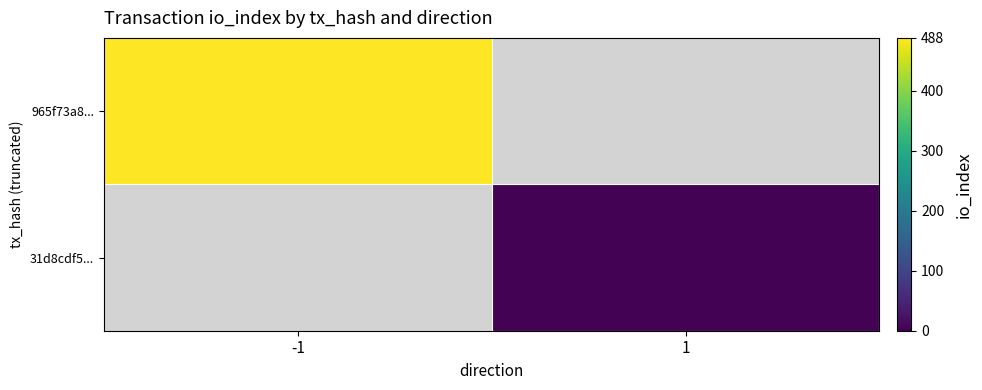

How many series are shown in this chart?

2